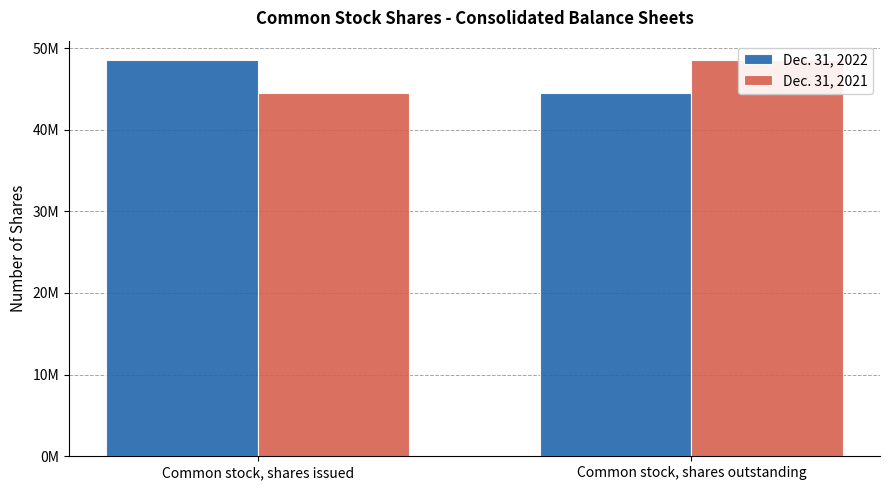

Which series has the largest total across all categories?

Dec. 31, 2022